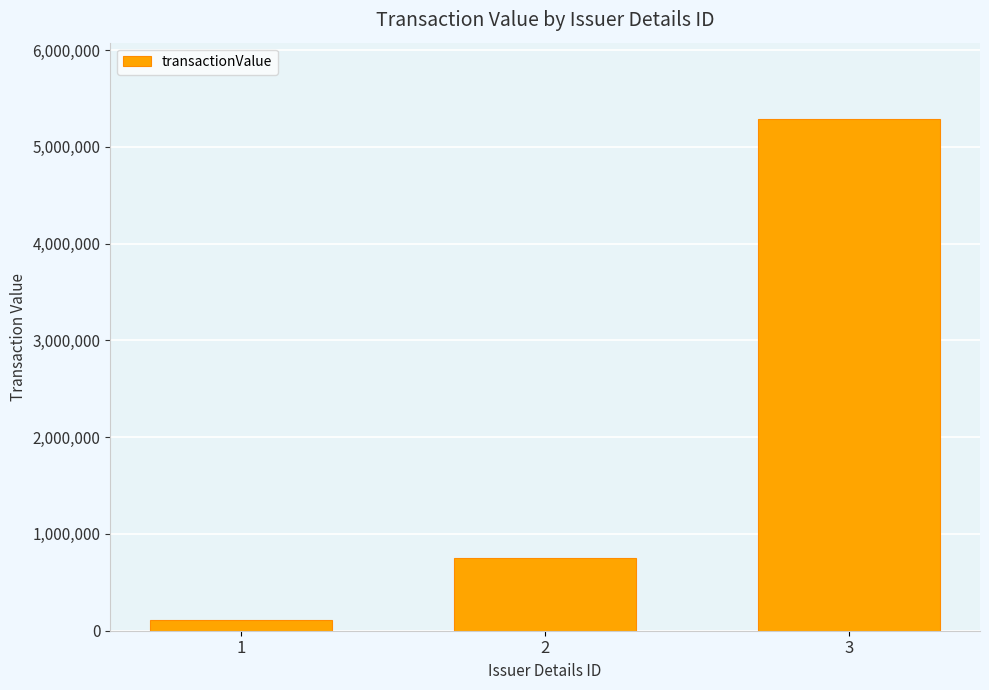

Rank the categories by value from highest to lowest.

3, 2, 1